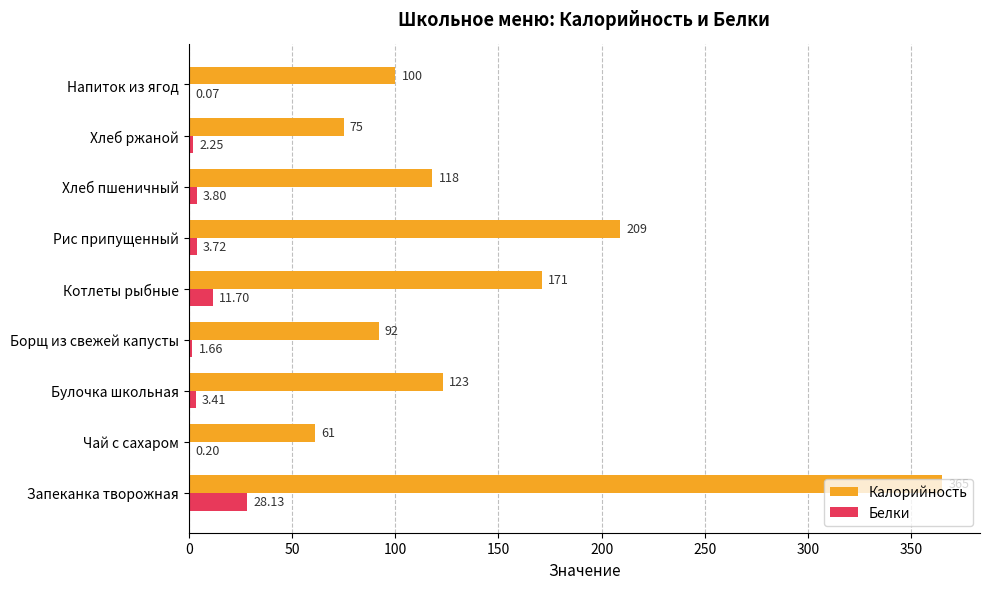

What is the sum of all Калорийность values?

1314.0